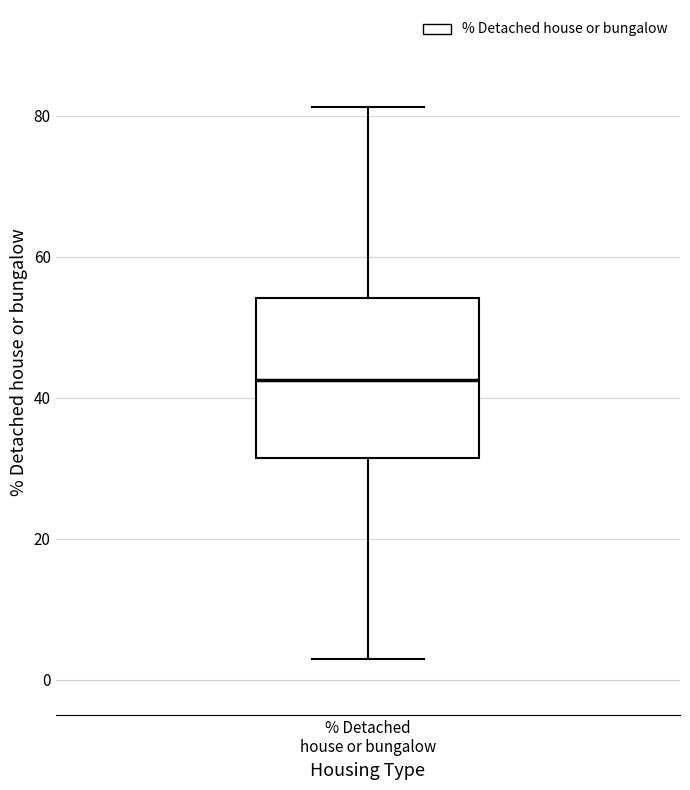

Where is the lower edge of the box for % Detached house or bungalow on the y-axis? The values are not printed on the chart, so give them approximately, as read against the axis.

32